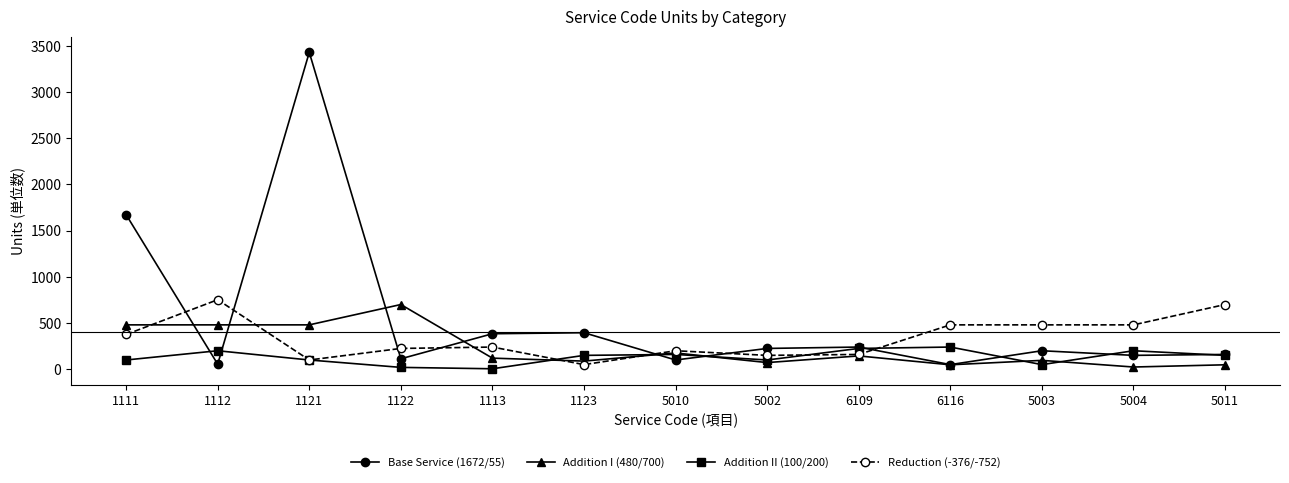

How many values in the Reduction (-376/-752) series are below 240?

6